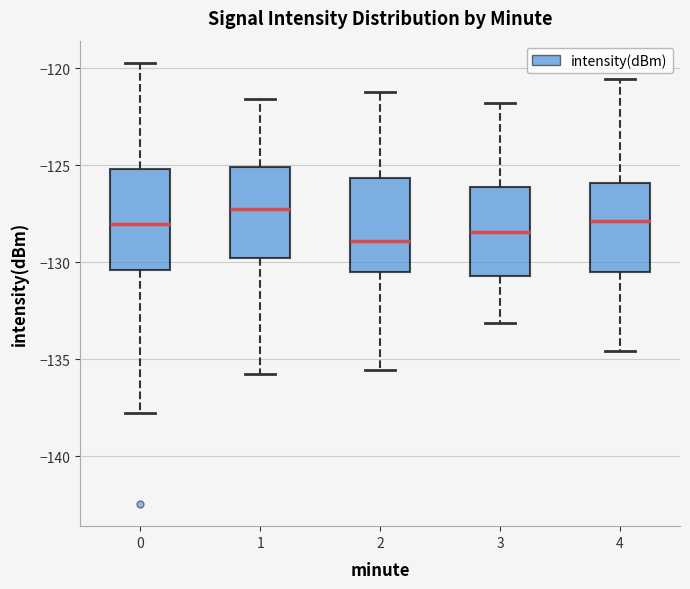

Reading left to right, read every box against the y-axis: the position of its median line, the range the box covers, and the ends of its whiskers. The values are not printed on the chart, so give them approximately, as read against the axis.

0: median -128.0, box -130.5 to -125.0, whiskers -138.0 to -119.5
1: median -127.5, box -130.0 to -125.0, whiskers -136.0 to -121.5
2: median -129.0, box -130.5 to -125.5, whiskers -135.5 to -121.0
3: median -128.5, box -130.5 to -126.0, whiskers -133.0 to -122.0
4: median -128.0, box -130.5 to -126.0, whiskers -134.5 to -120.5